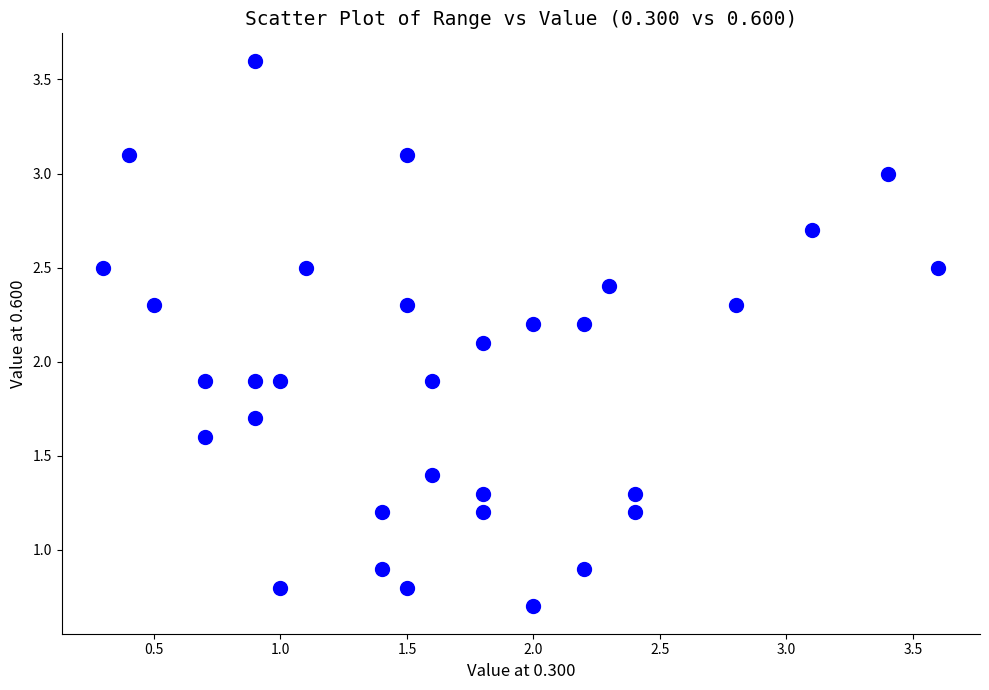

What is the range of X values (max minus min)?

3.3